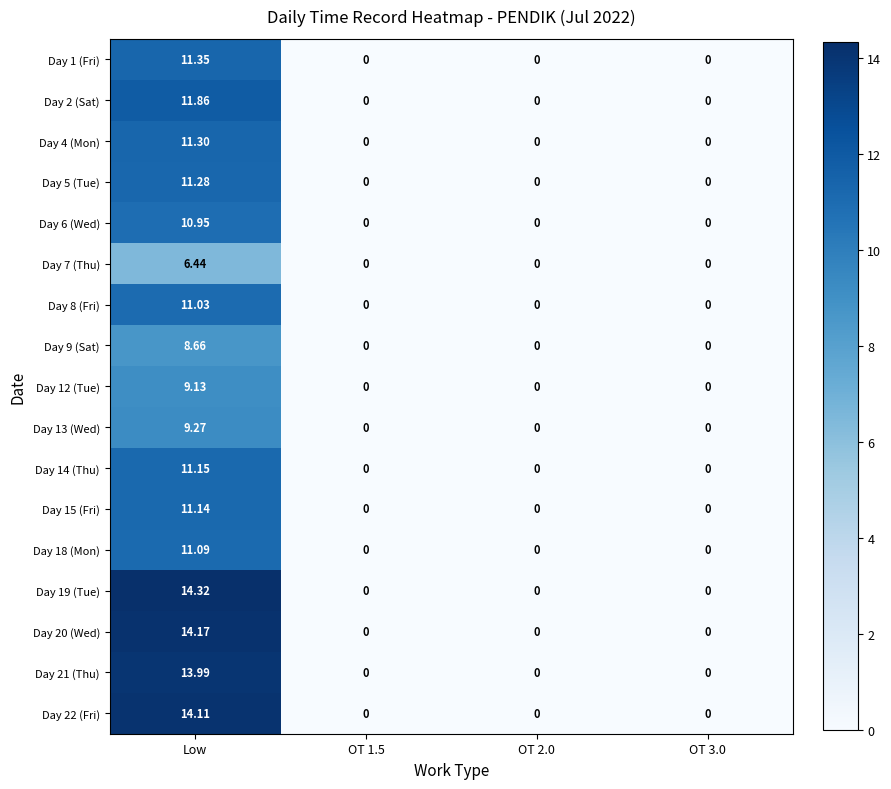

At which label does Day 15 (Fri) reach its peak?

Low